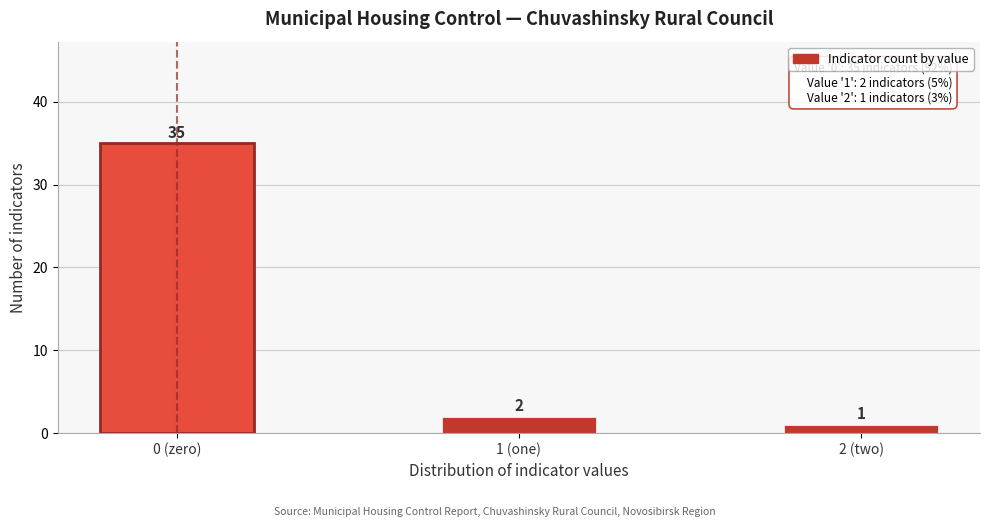

Reading left to right, transcribe all the data shown in this chart.

35	2	1